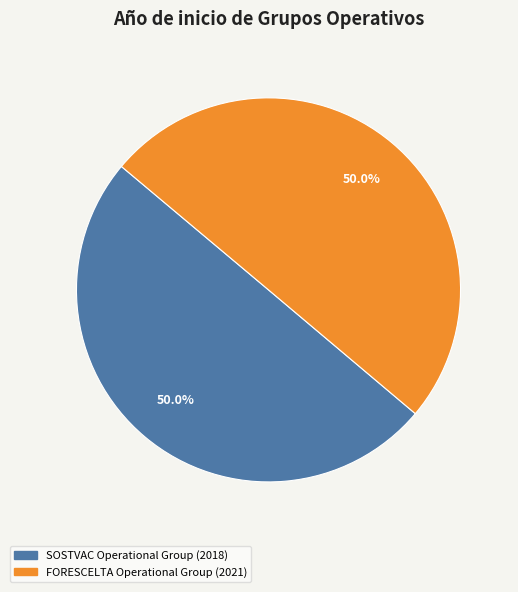

Do FORESCELTA Operational Group and SOSTVAC Operational Group together represent more than half of the pie?

Yes